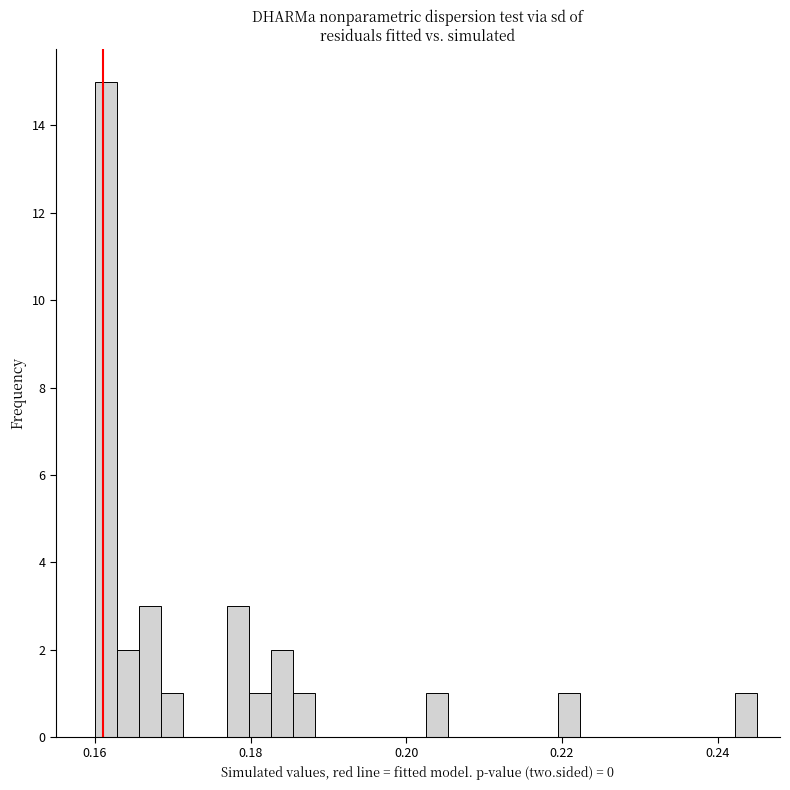

Read against the x-axis, roughly where is the centre of the tallest bar?

0.162